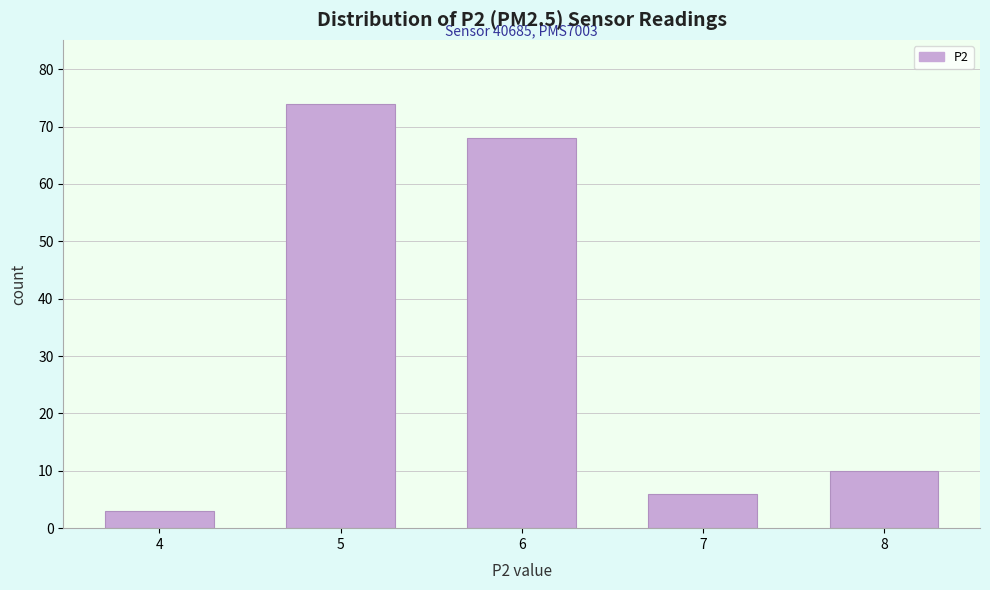

Reading left to right, extract all data points from this chart.

3	74	68	6	10